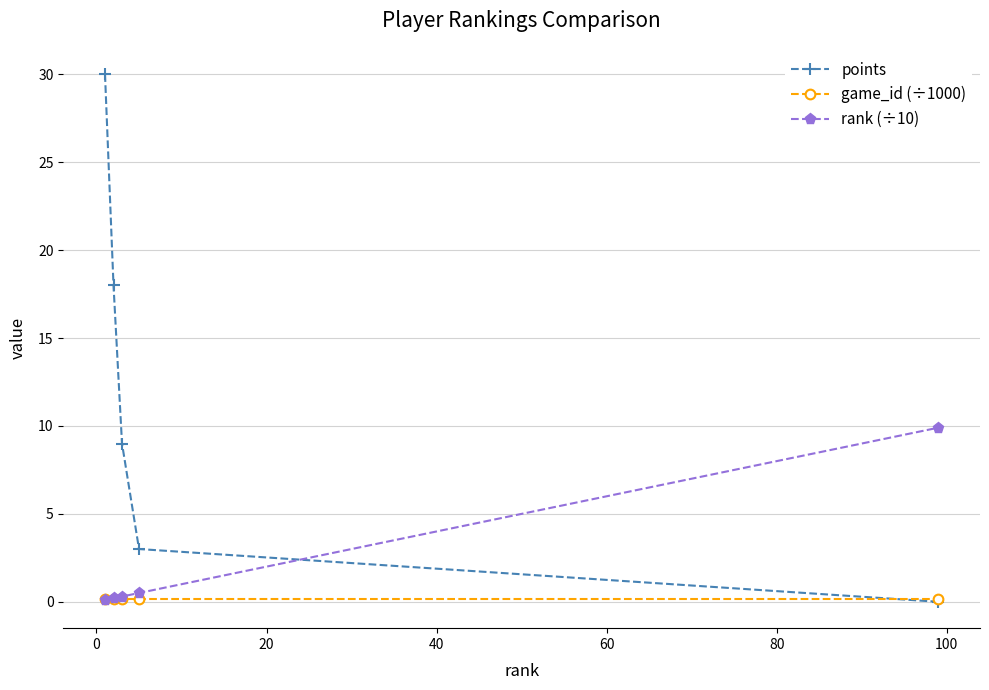

What is the greatest value displayed?

30.0